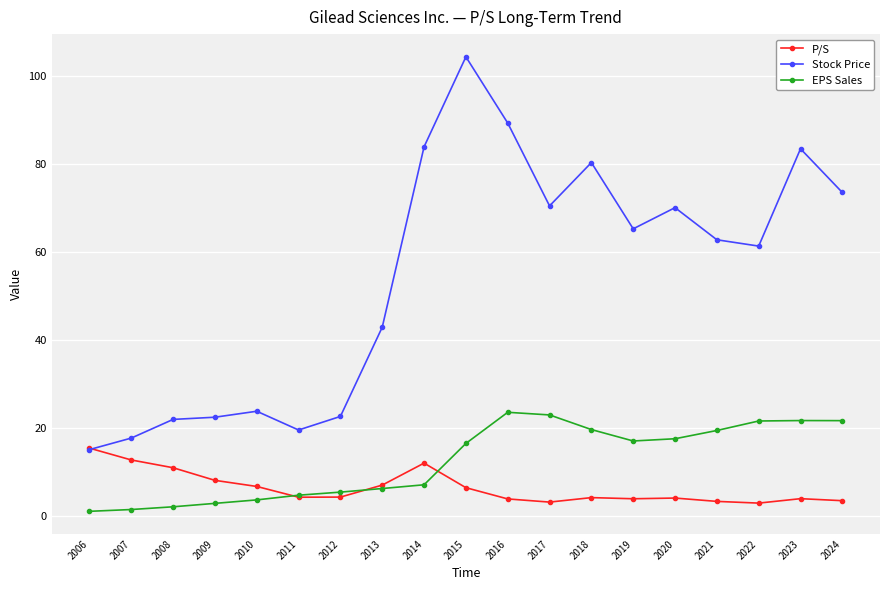

What is the sum of the P/S values at 2022 and 2016?

6.7